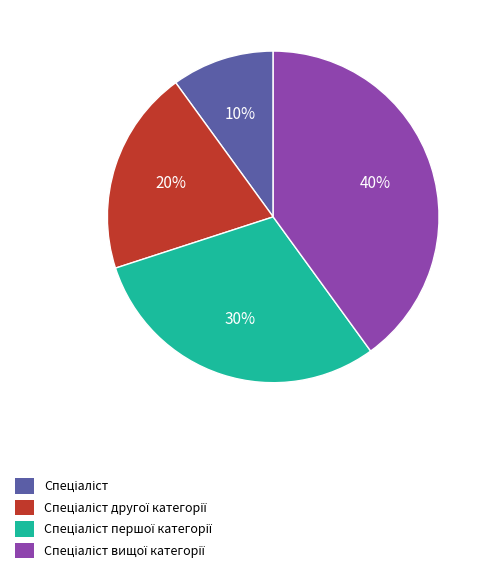

Count the number of slices in the pie.

4